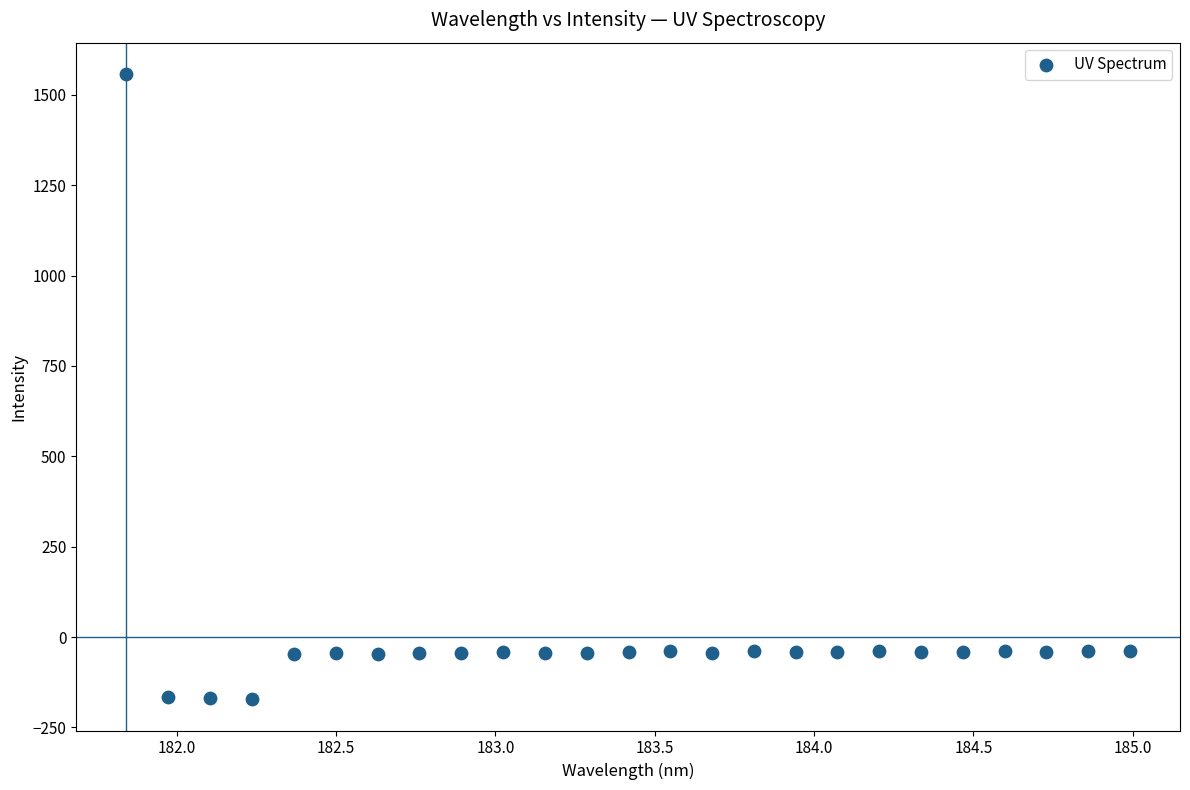

What is the range of Y values (max minus min)?

1729.9